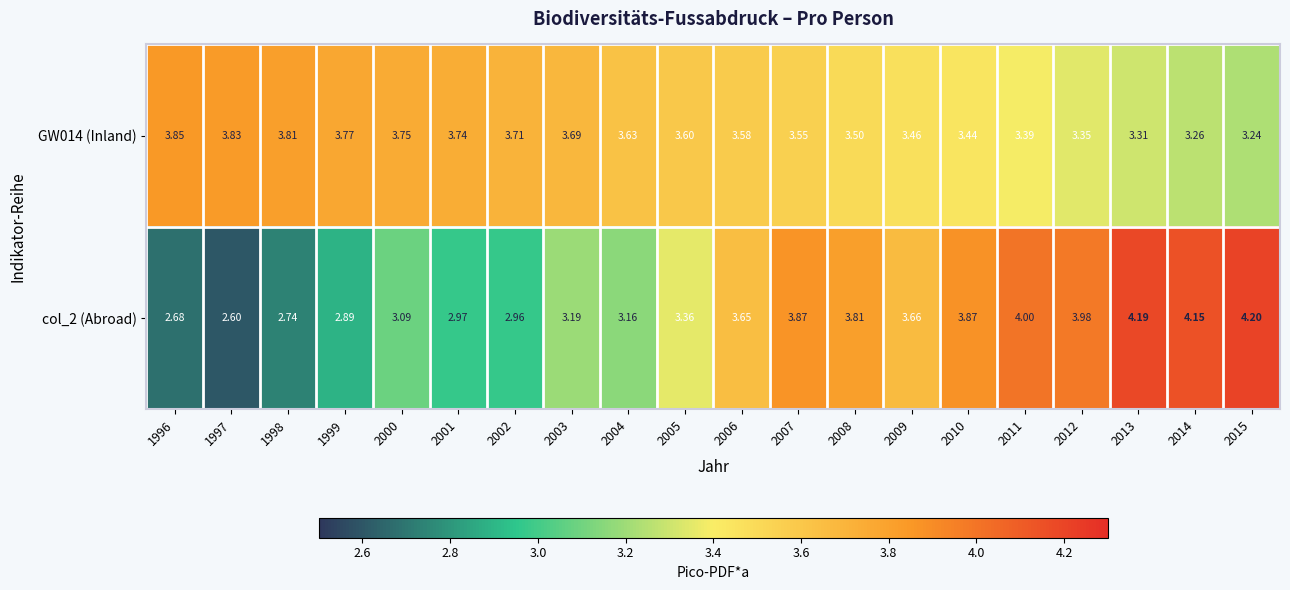

Is the value of GW014 (Inland) at 1996 greater than the value of col_2 (Abroad) at 2007?

No